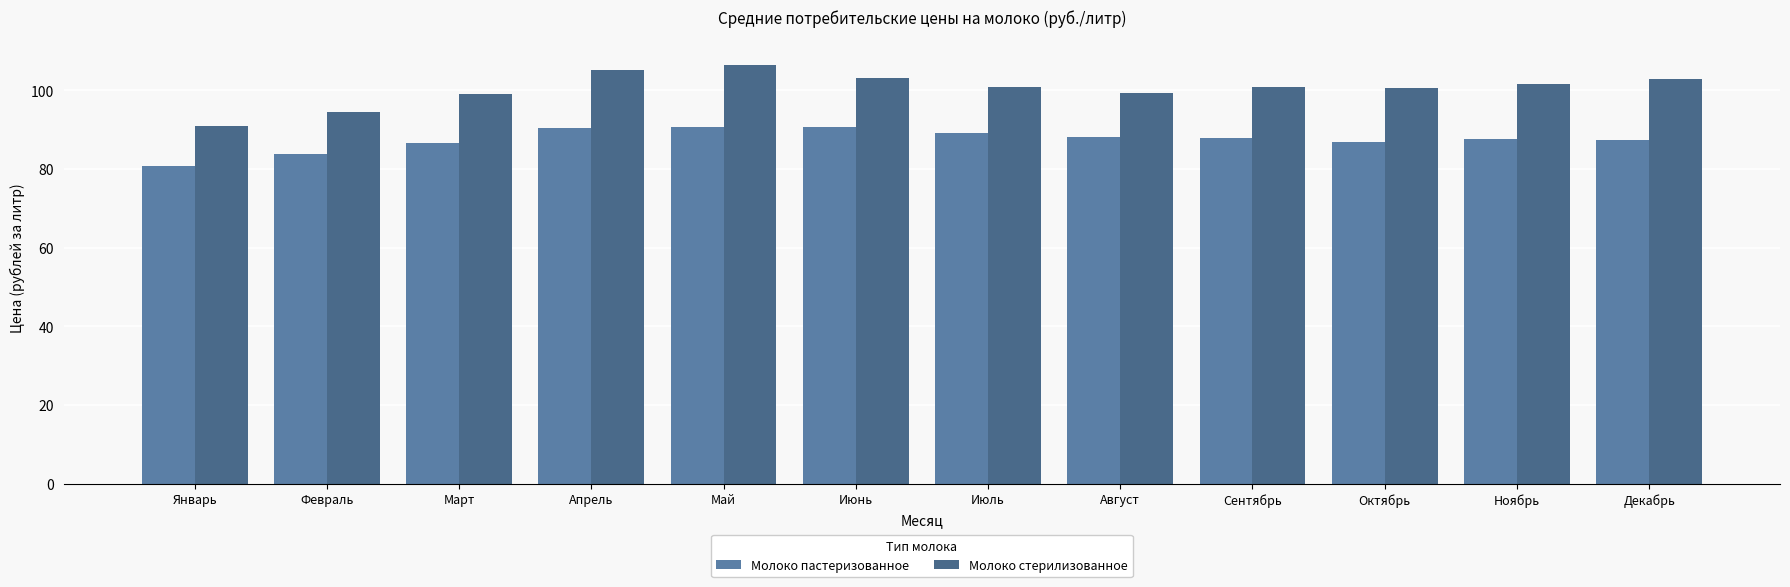

True or false: Молоко пастеризованное has a value of 60.5 at Декабрь.

False